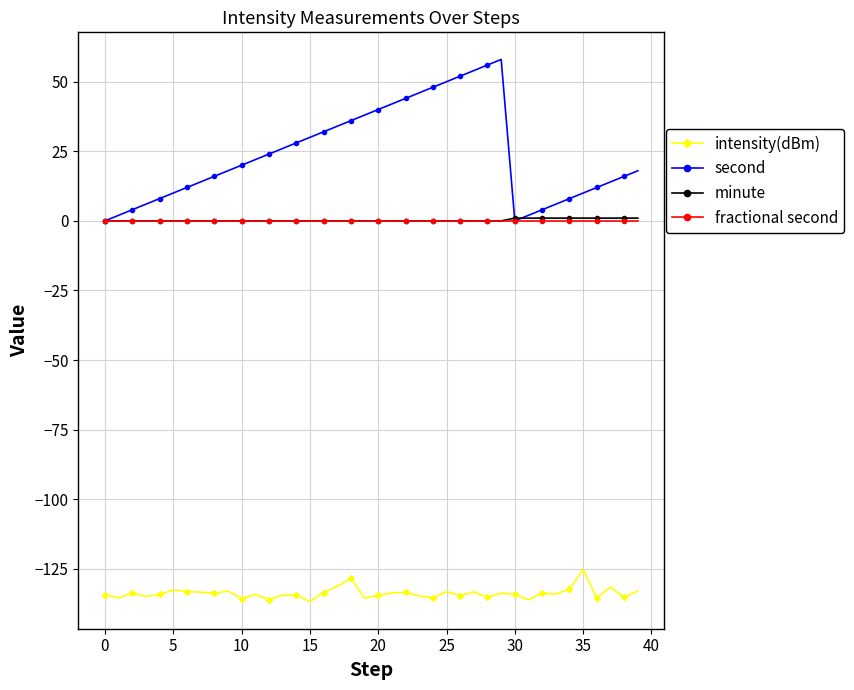

Which series has the largest total across all categories?

second